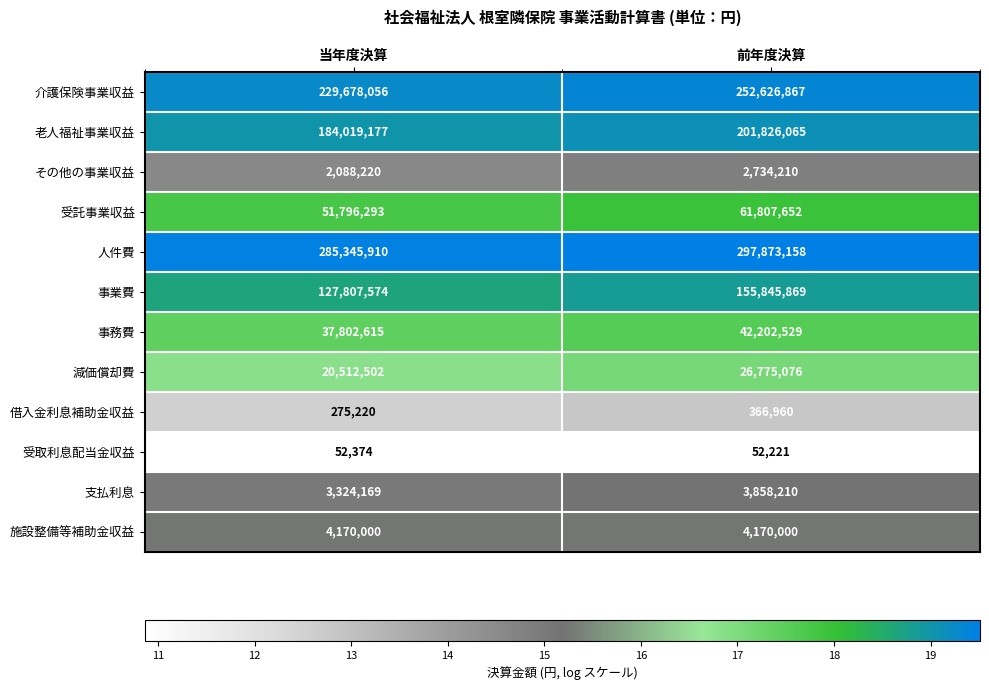

What is the difference between the highest and lowest values at 当年度決算?

285293536